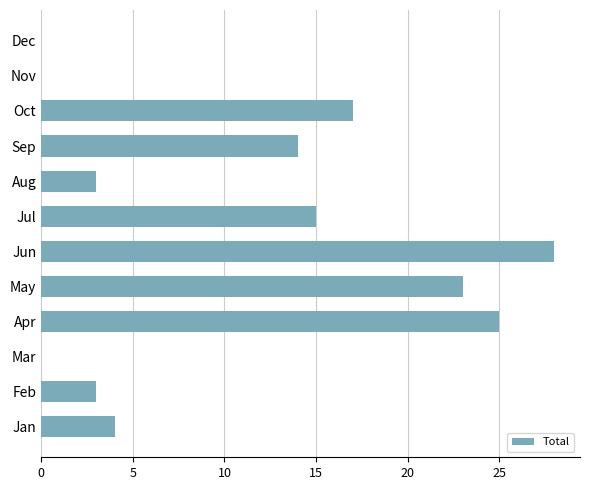

What value does the data have at May, to the nearest 10?

20